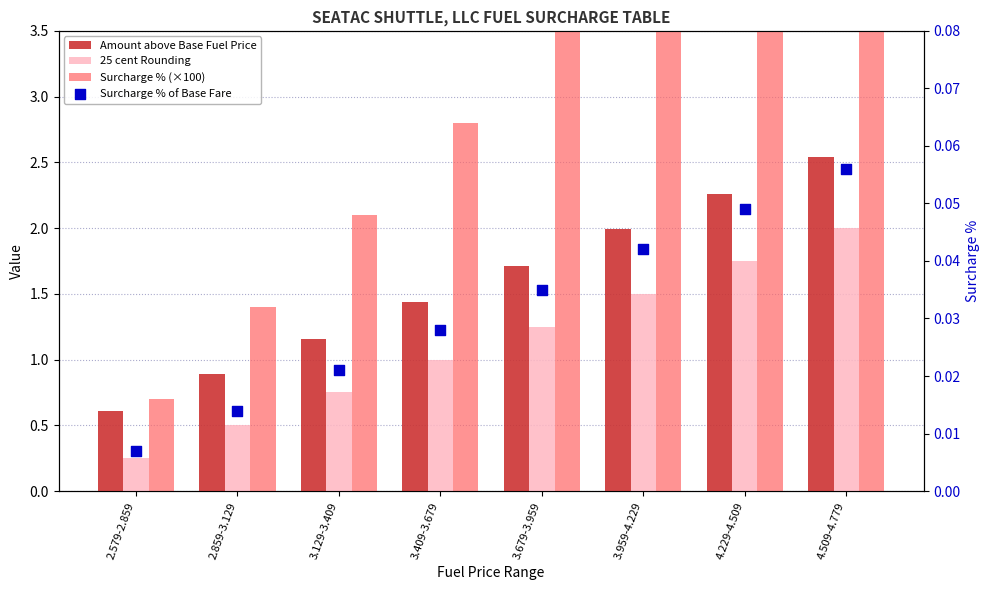

Which series reaches the maximum Y coordinate?

Surcharge % (×100)